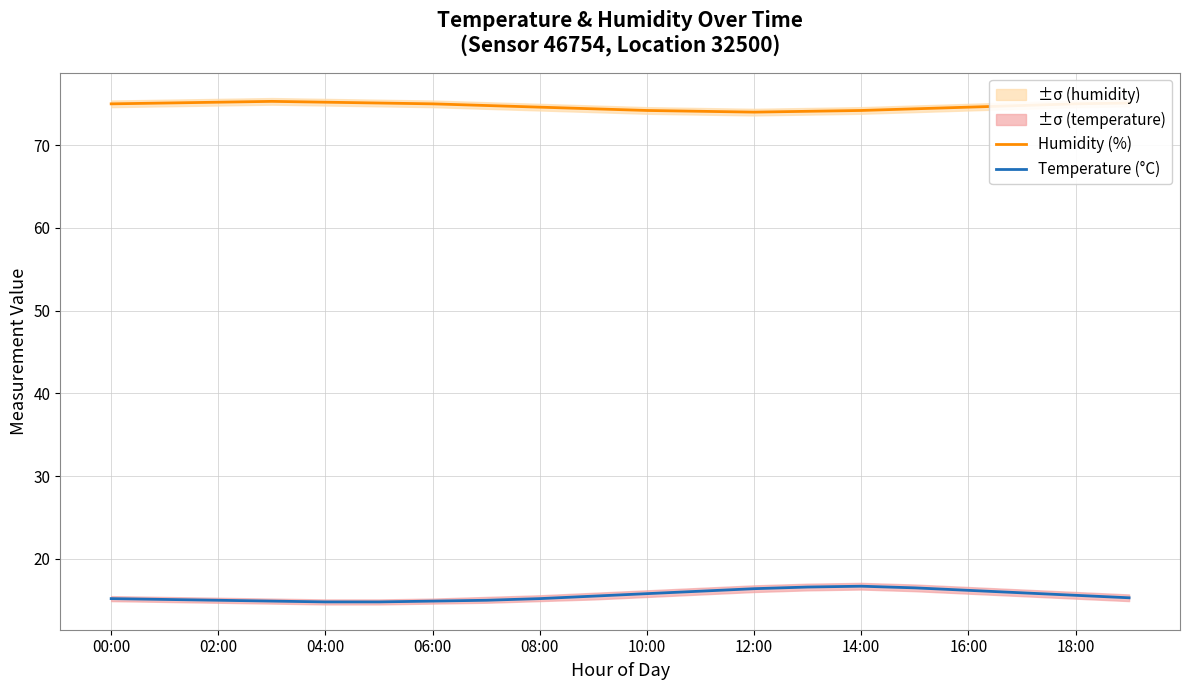

Is it true that Temperature (°C) equals 7.8 at 11?

False